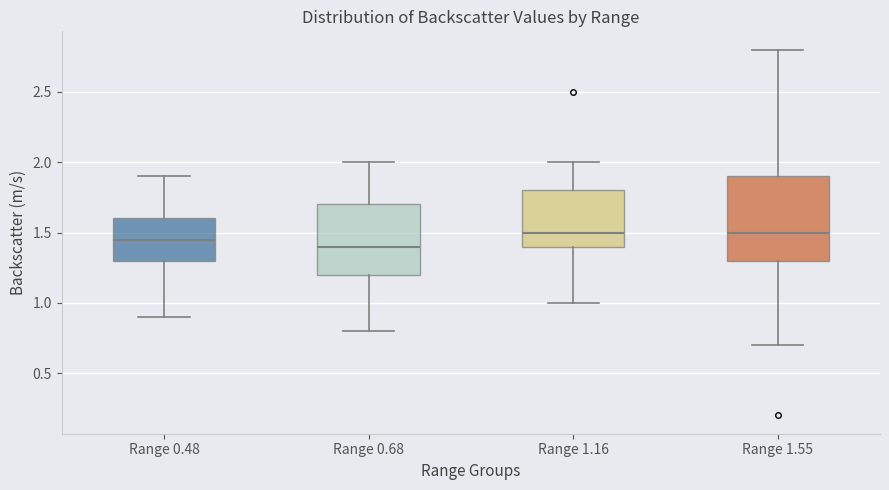

Reading left to right, transcribe this box plot: for each box, give where its median line is, the range the box spans, and where its two whiskers end, as read against the y-axis. The values are not printed on the chart, so give them approximately, as read against the axis.

Range 0.48: median 1.45, box 1.30 to 1.60, whiskers 0.90 to 1.90
Range 0.68: median 1.40, box 1.20 to 1.70, whiskers 0.80 to 2.00
Range 1.16: median 1.50, box 1.40 to 1.80, whiskers 1.00 to 2.00
Range 1.55: median 1.50, box 1.30 to 1.90, whiskers 0.70 to 2.80